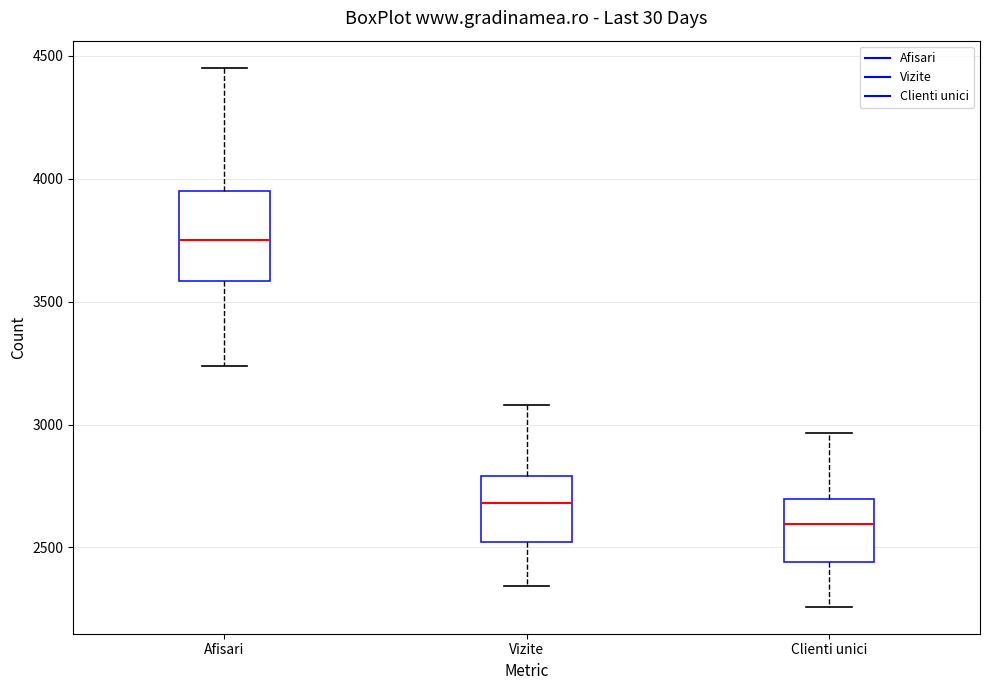

Which box's median line is the highest?

Afisari